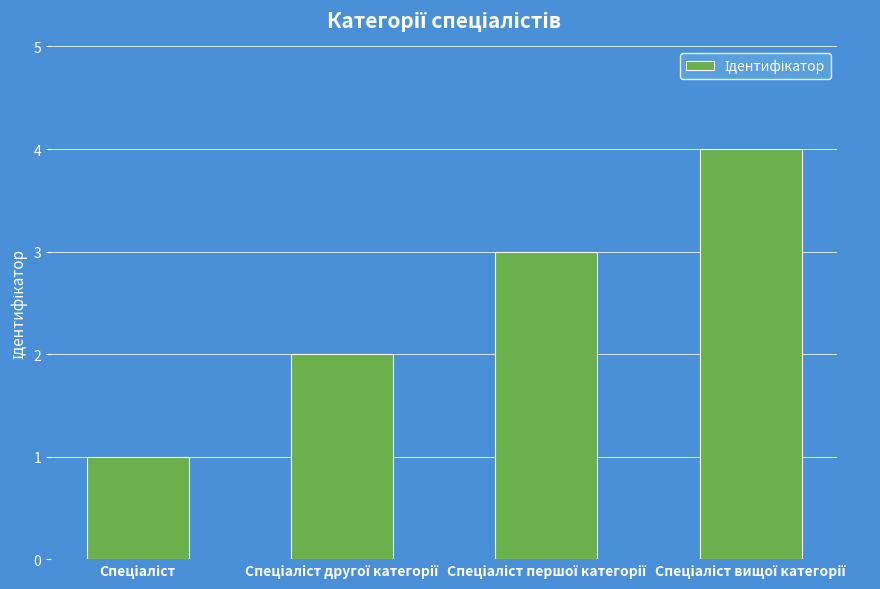

What is the difference between the maximum and minimum values?

3